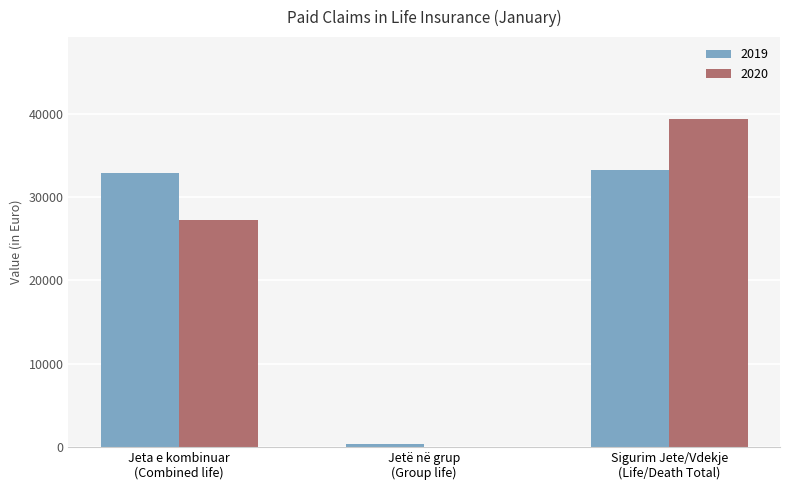

How many values in the 2019 series exceed 32940?

2